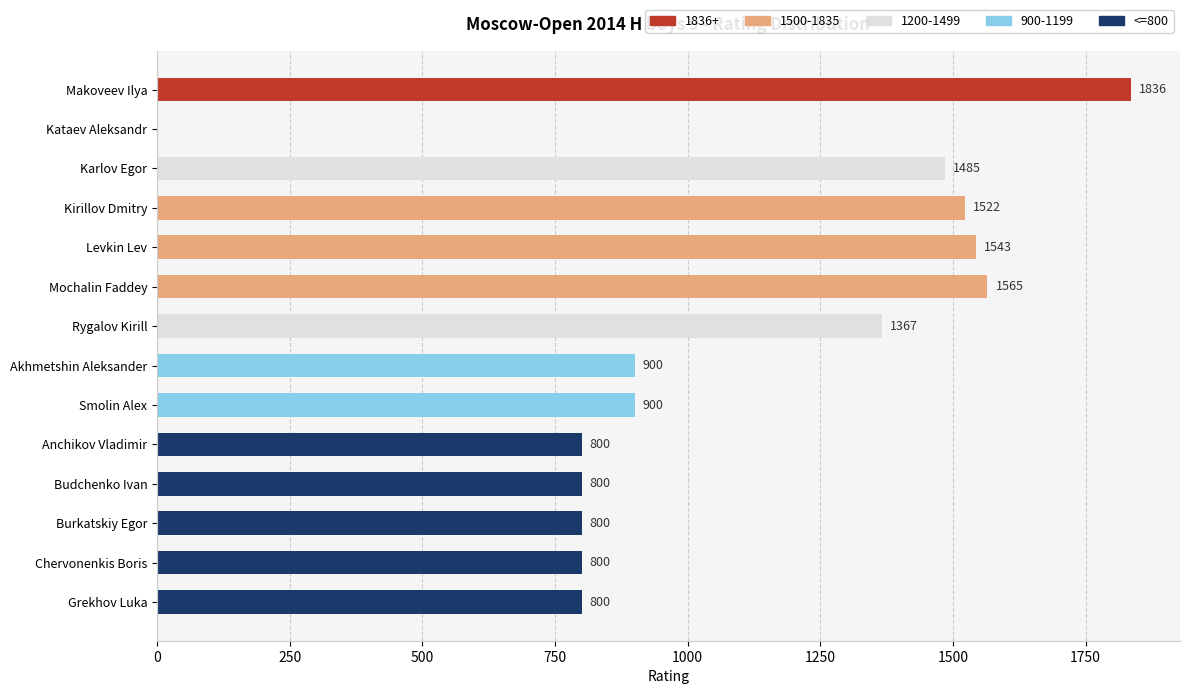

What is the greatest value displayed?

1836